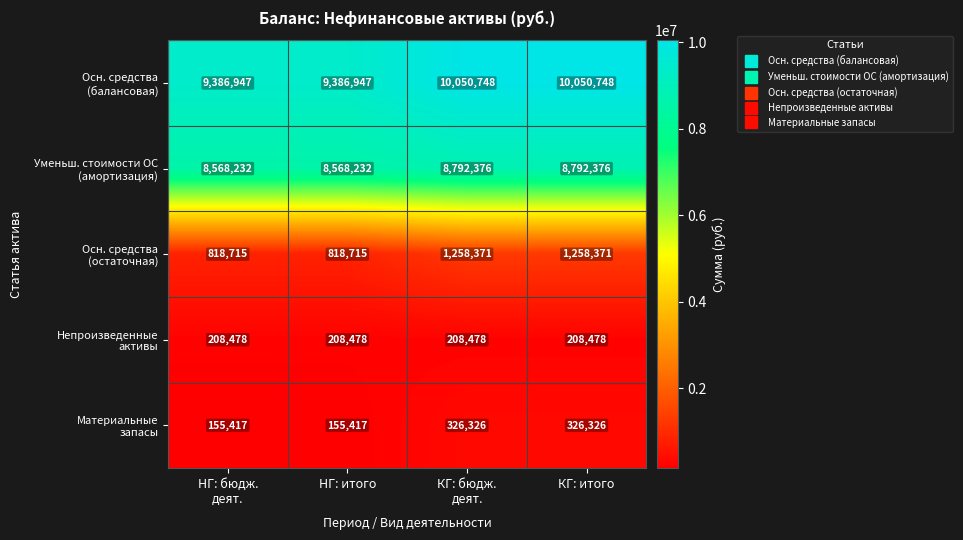

At how many categories does at least one series exceed 1533593?

4